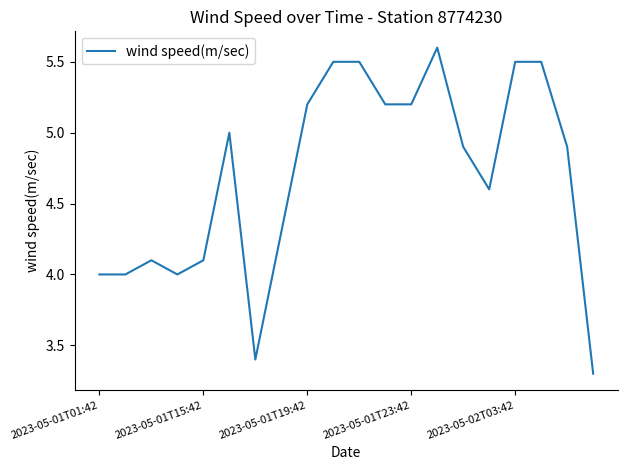

What is the greatest value displayed?

5.6